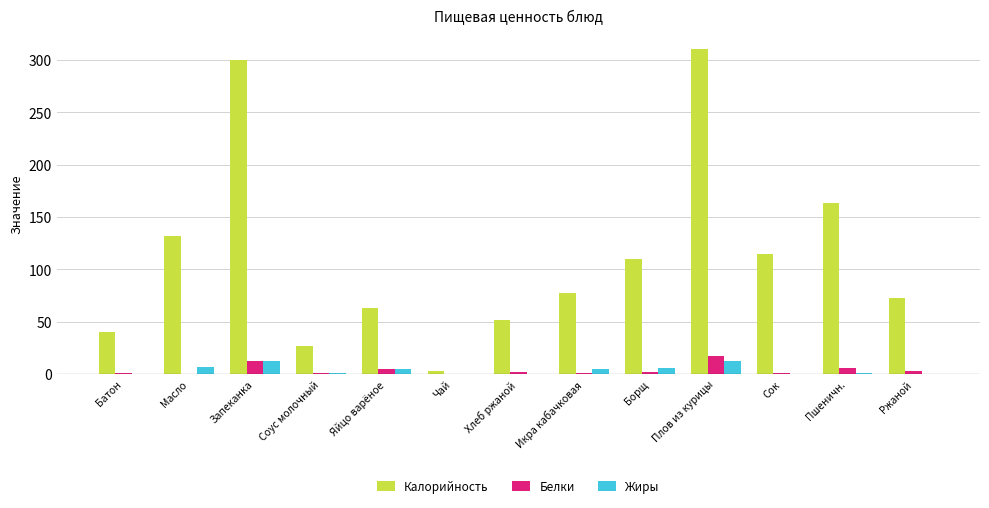

What is the average value of the Жиры series?

3.8